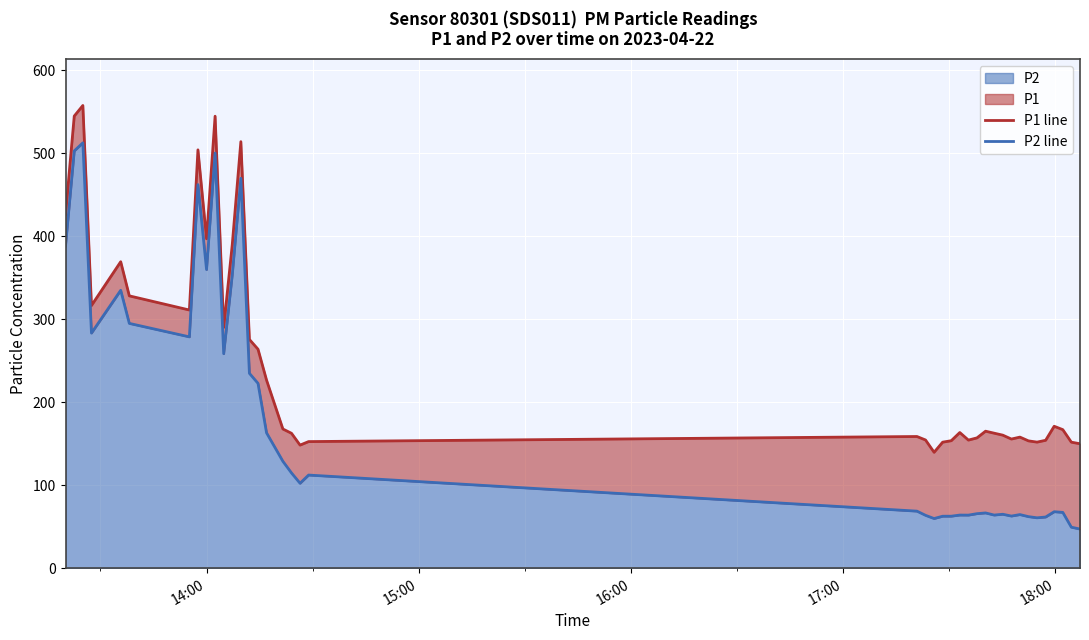

Does the chart display data point markers on the line(s)?

No